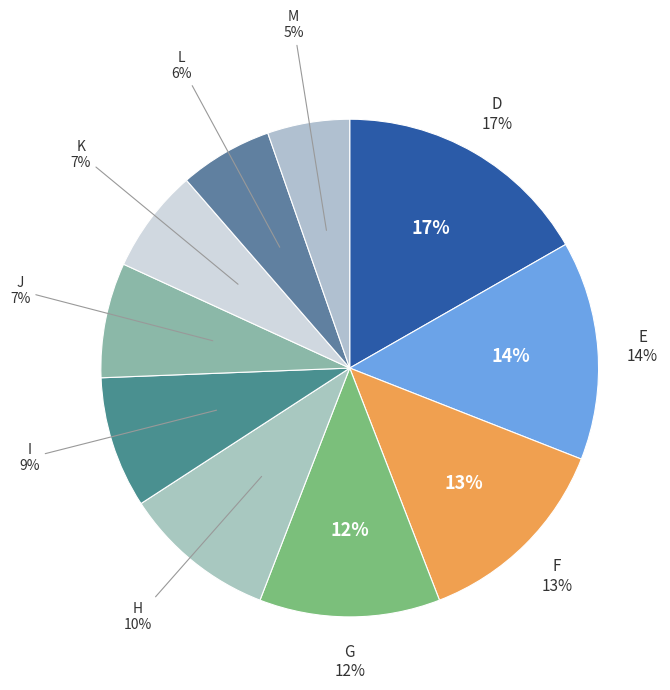

True or false: G accounts for 12% of the total.

True